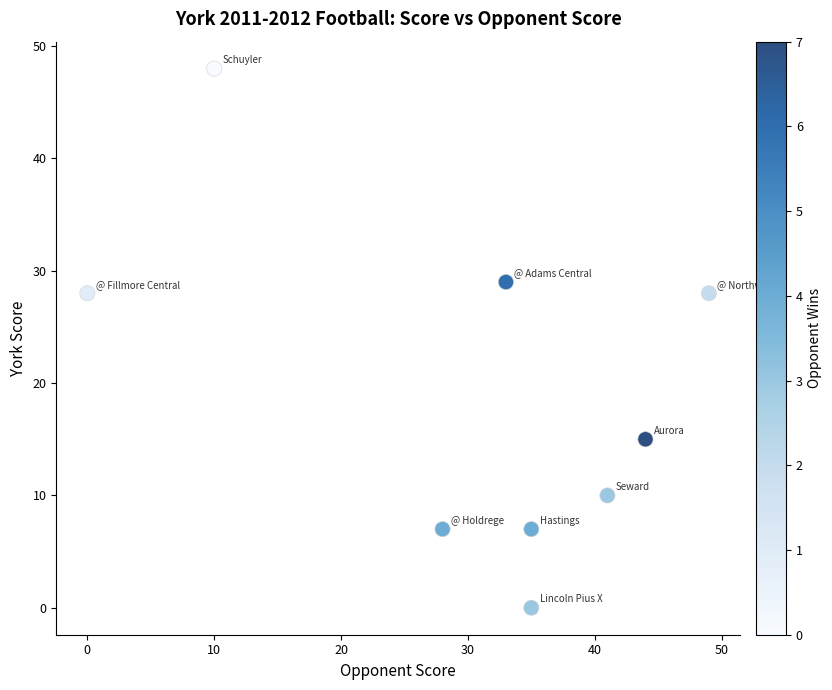

What is the average Y value?

19